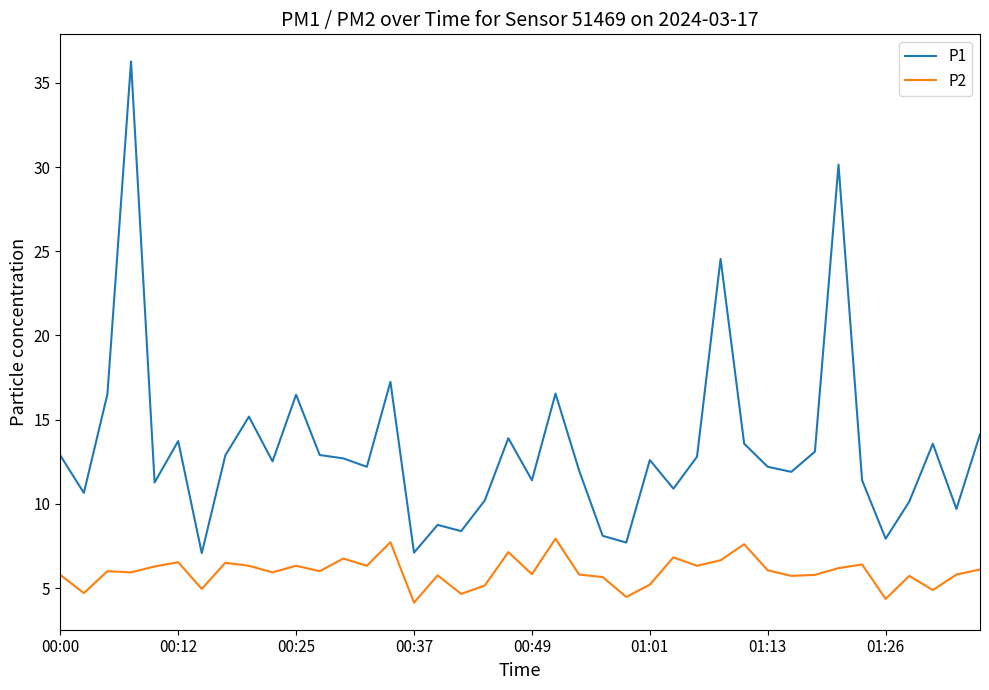

What is the difference between the maximum and minimum values in the P2 series?

3.8